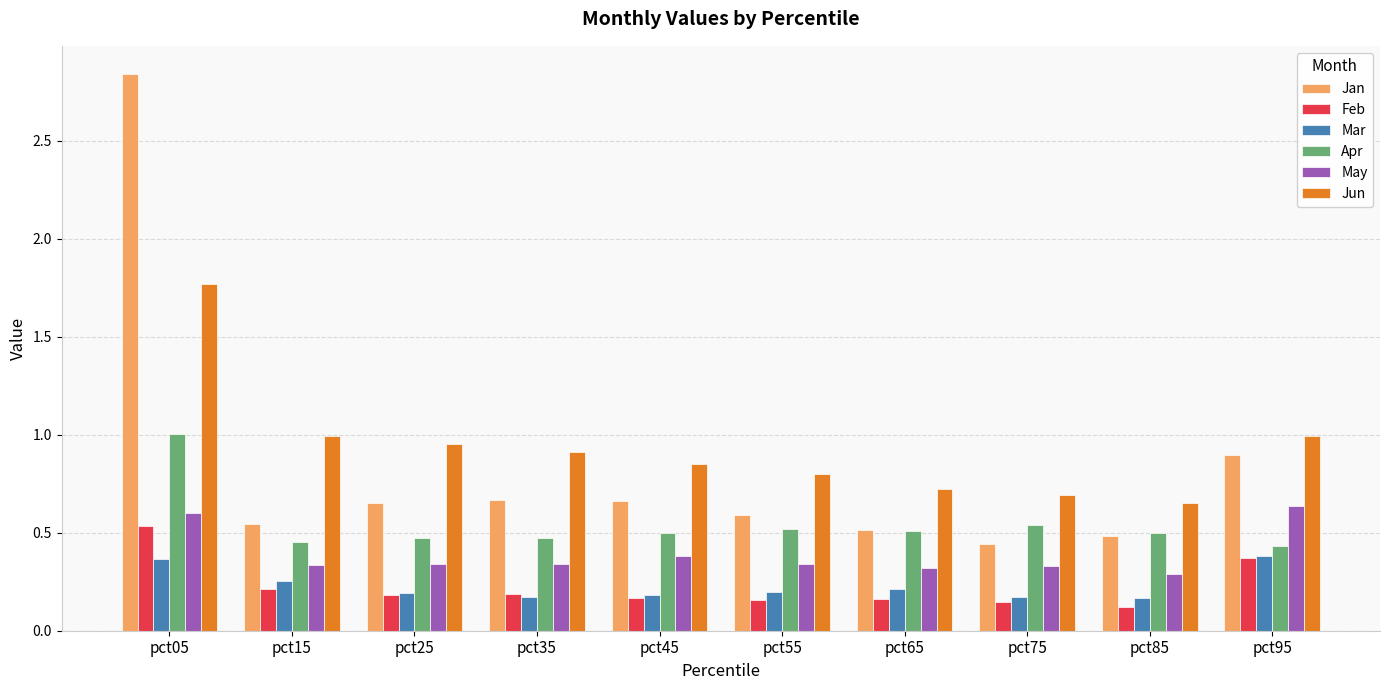

What is the difference between the highest and lowest values at pct25?

0.8